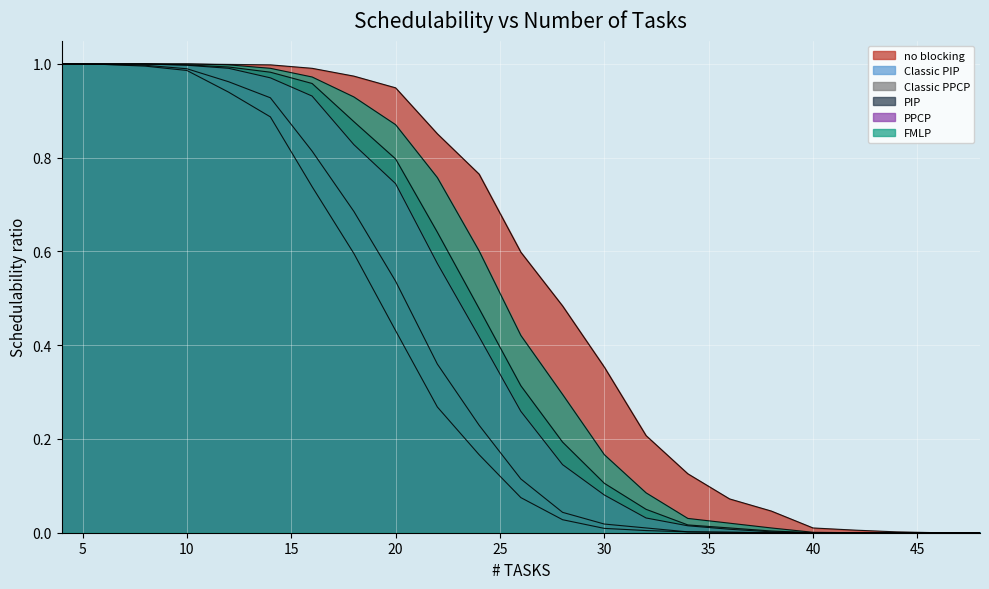

True or false: PPCP has more than 1 interior local peaks.

False